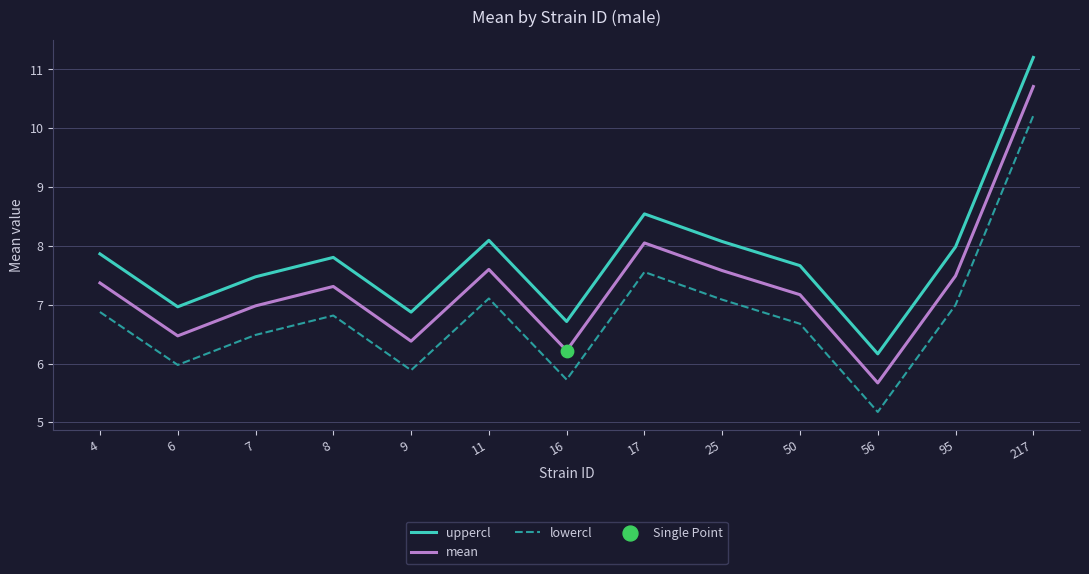

What is the total value across all series at 11?

22.8